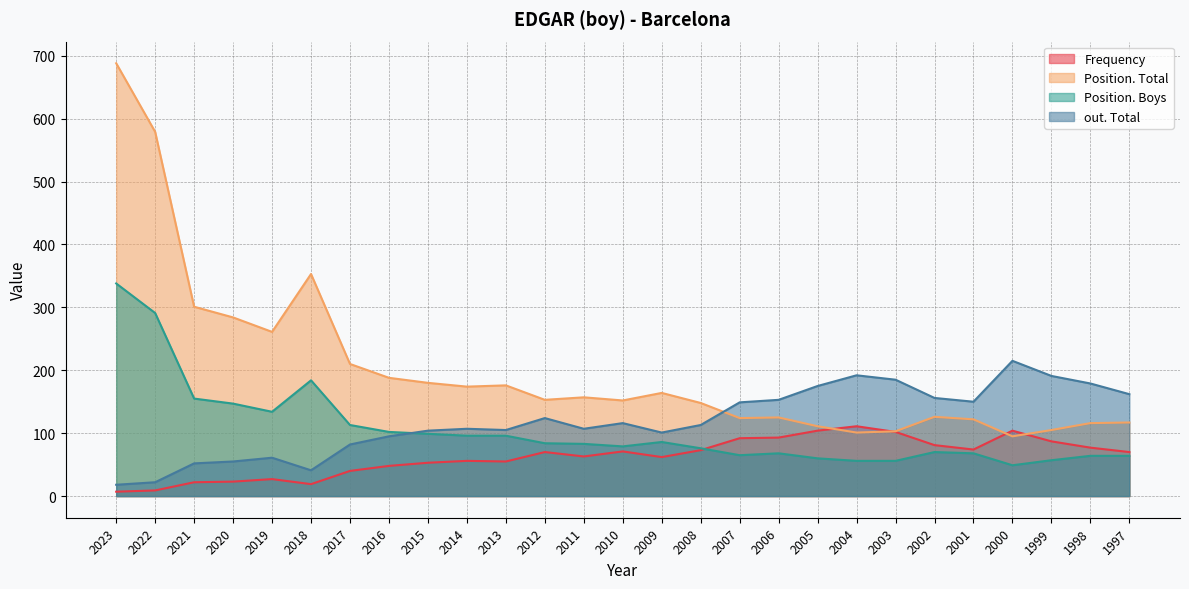

Reading left to right, list all the values displayed in this chart.

Frequency: 7	9	22	23	27	19	40	48	53	56	55	70	63	71	62	73	92	93	104	111	102	81	74	104	87	77	70
Position. Total: 688	579	301	284	261	353	210	188	180	174	176	153	157	152	164	148	124	125	111	101	103	126	122	95	105	116	117
Position. Boys: 338	291	155	147	134	184	113	102	99	96	96	84	83	79	86	76	65	68	60	56	56	70	68	49	57	64	64
out. Total: 18	22	52	55	61	41	82	95	104	107	105	124	107	116	101	113	149	153	175	192	185	156	150	215	191	179	162